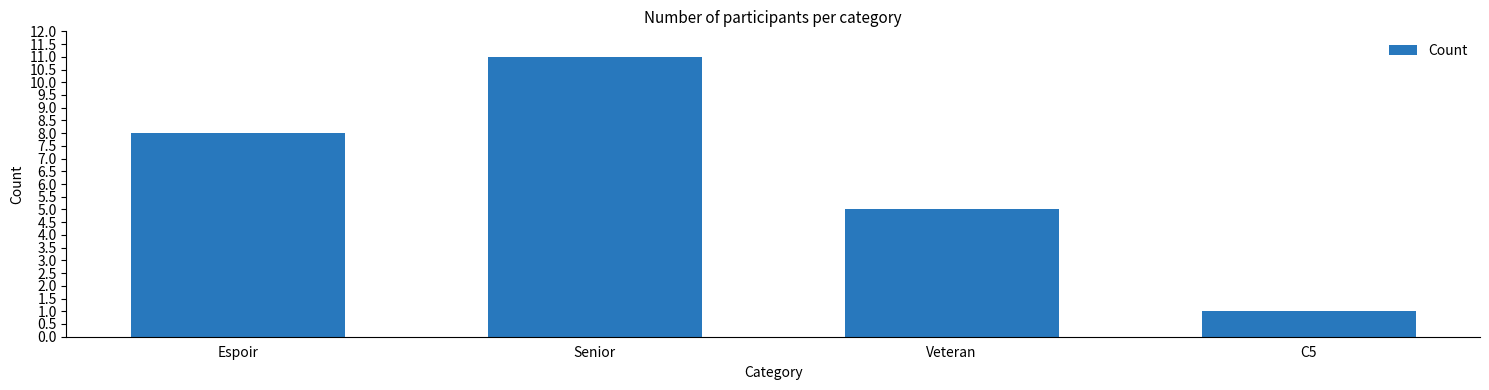

Rank the categories by value from lowest to highest.

C5, Veteran, Espoir, Senior